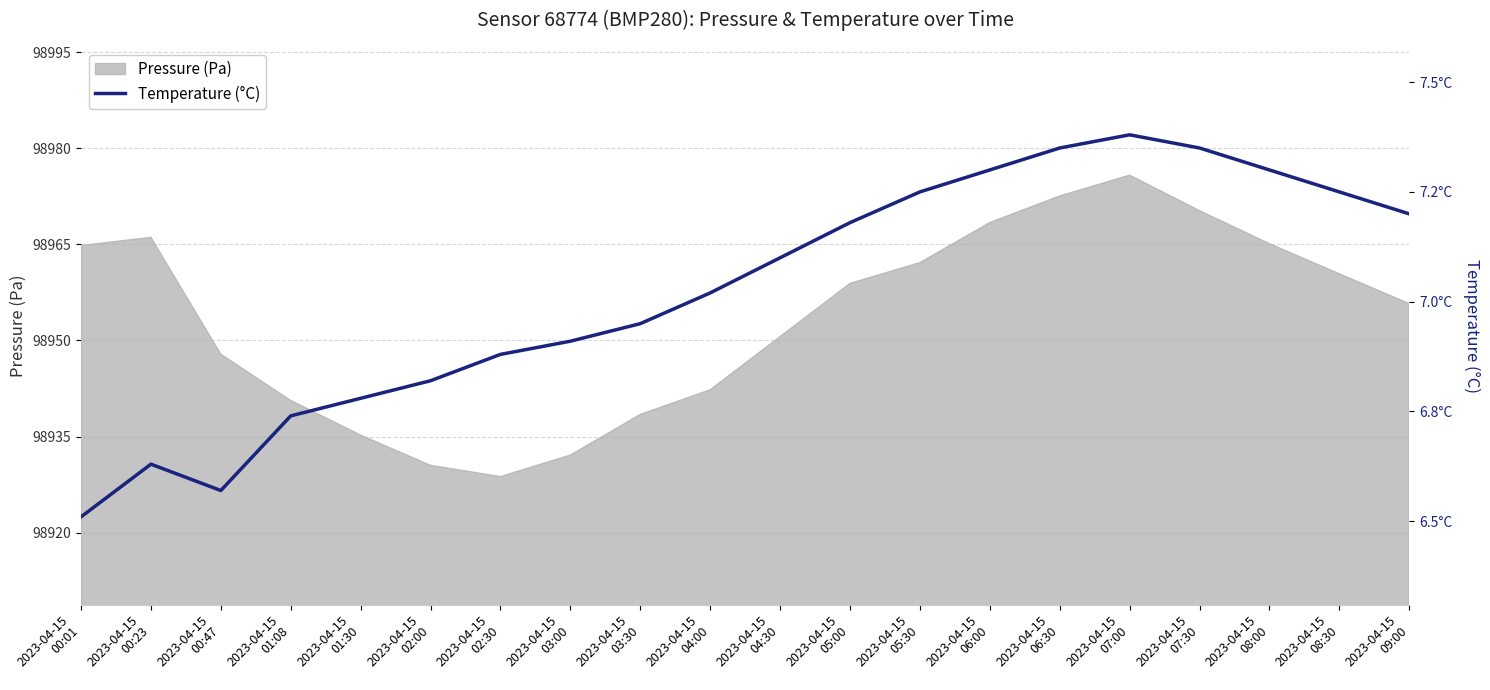

What is the maximum value for Pressure (Pa)?

98975.8